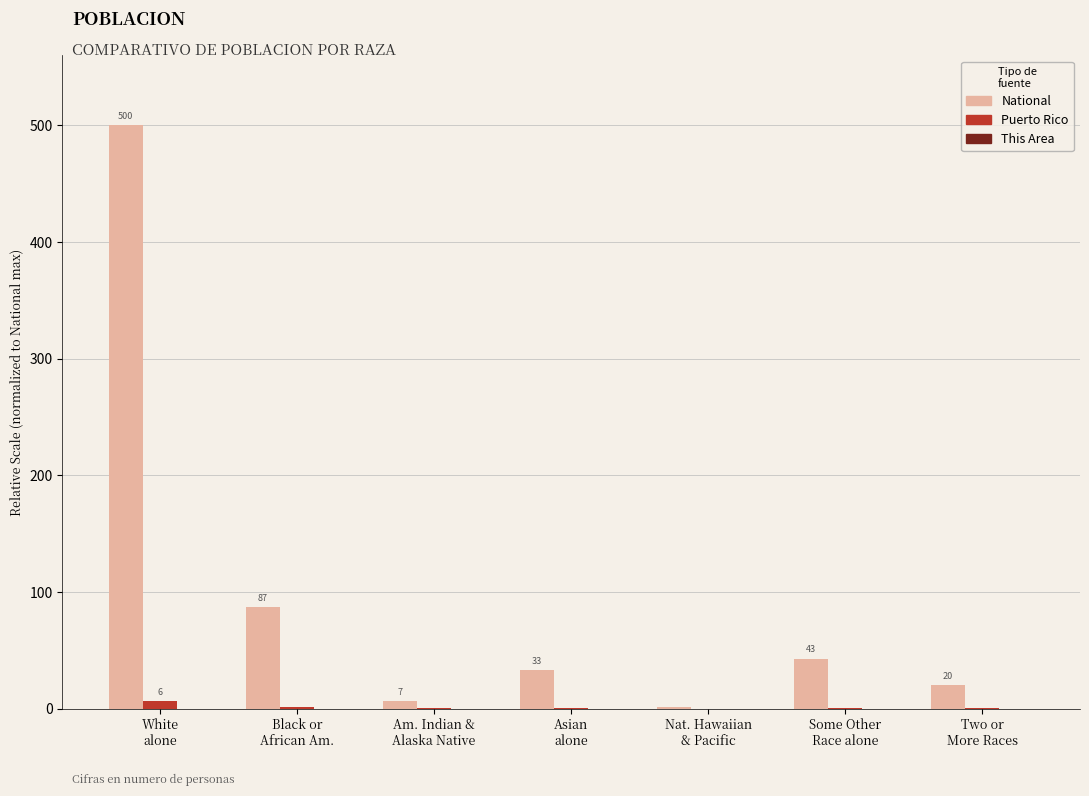

True or false: Puerto Rico has a value of 0.0 at Nat. Hawaiian
& Pacific.

True